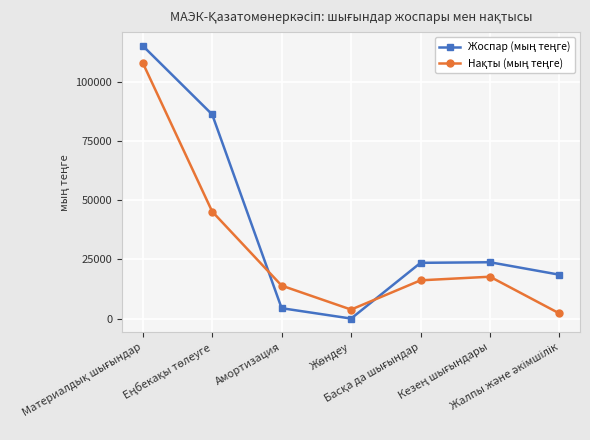

Does the chart have visible grid lines?

Yes